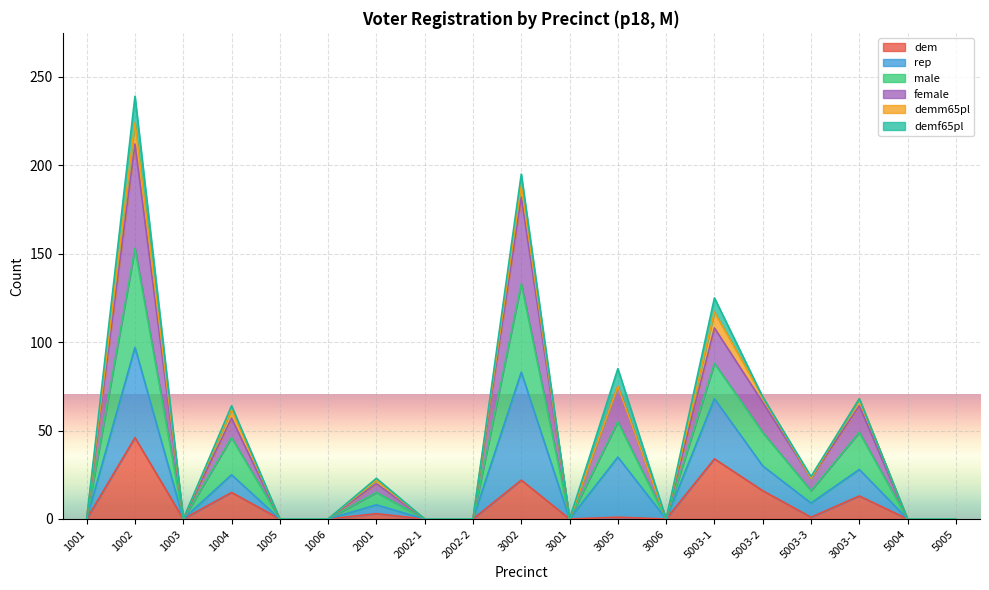

What position from the left is 5004?

18